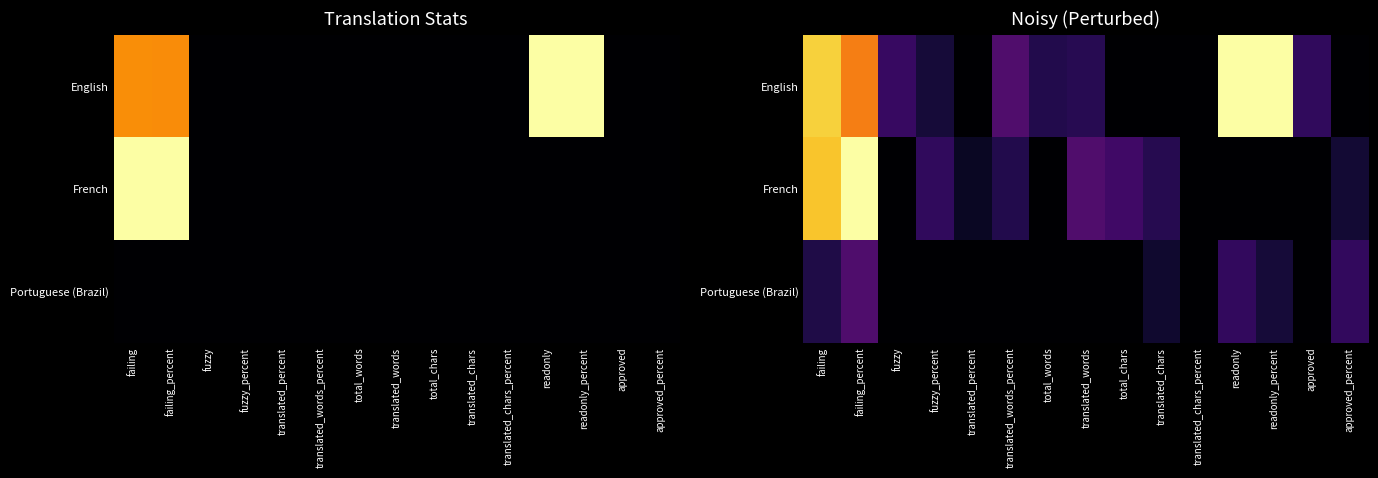

List the series in order of their overall mean, highest first.

English, French, Portuguese (Brazil)